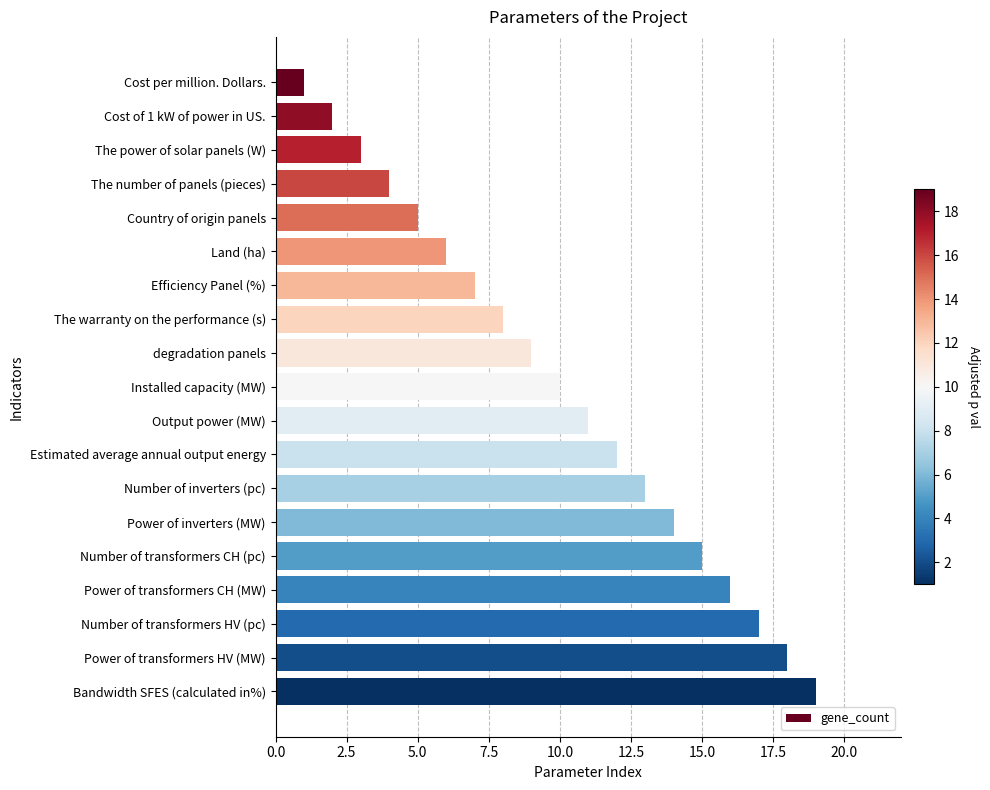

At which category does the chart reach its peak across all series?

Bandwidth SFES (calculated in%)